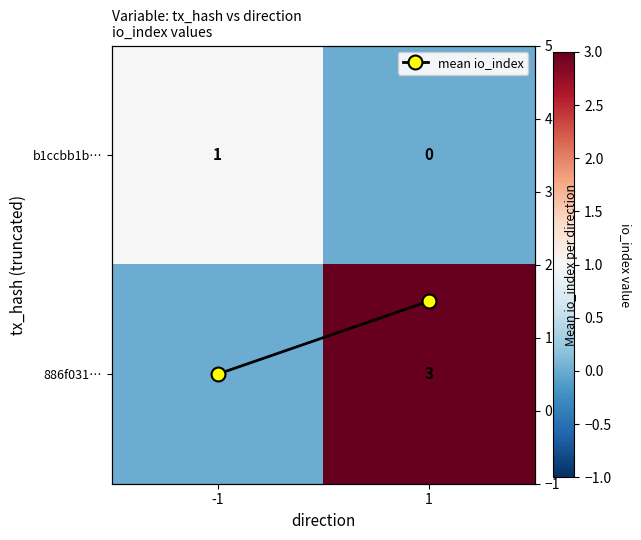

What is the difference between the 886f031… values at 1 and -1?

3.0